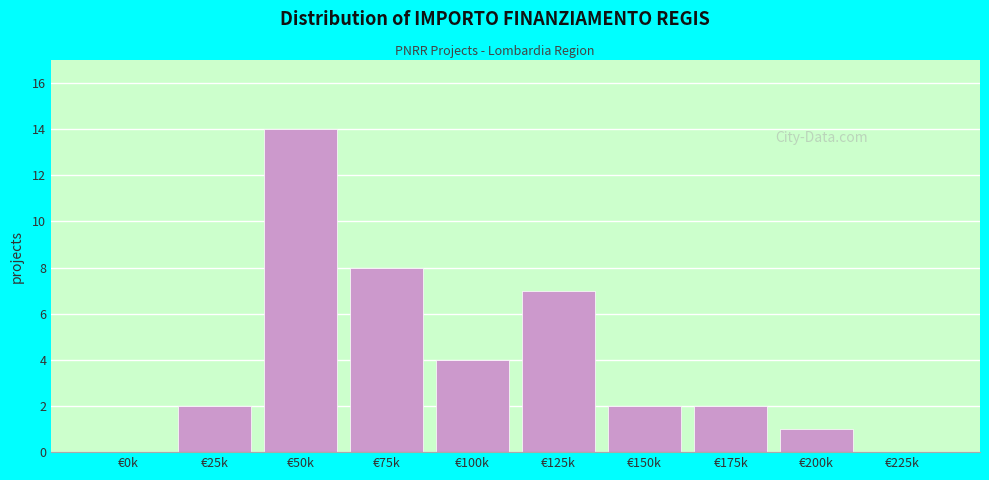

Reading left to right, extract all data points from this chart.

€0k=0	€25k=2	€50k=14	€75k=8	€100k=4	€125k=7	€150k=2	€175k=2	€200k=1	€225k=0